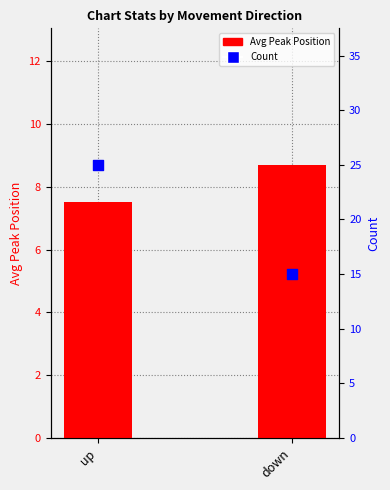

What is the total value across all series at up?

32.5